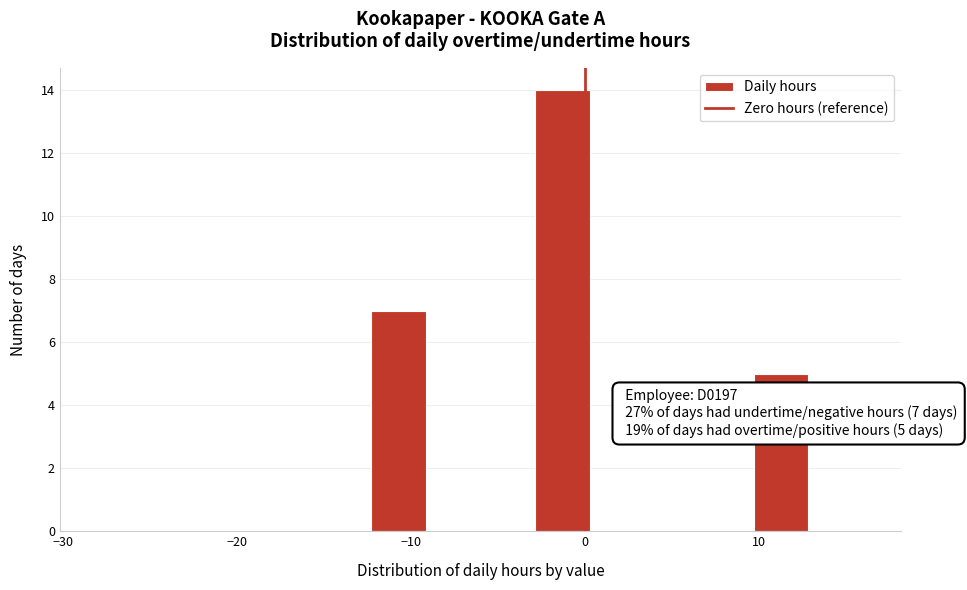

Read against the x-axis, roughly where is the centre of the tallest bar?

-1